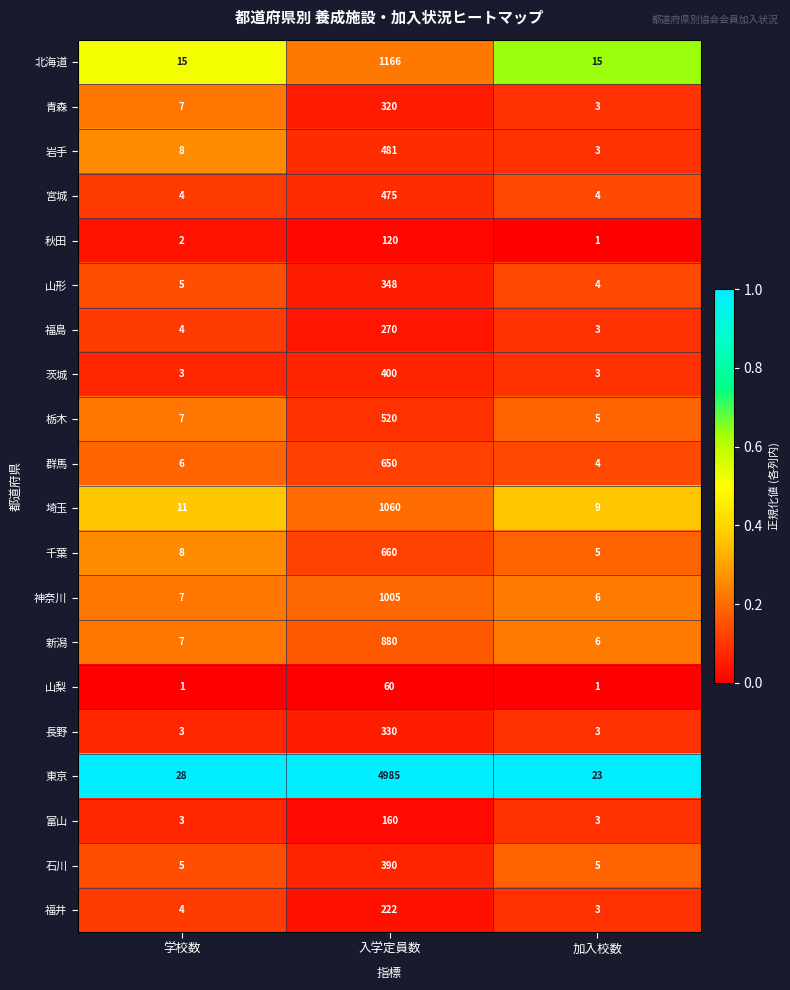

At which category is the sum across all series the highest?

入学定員数